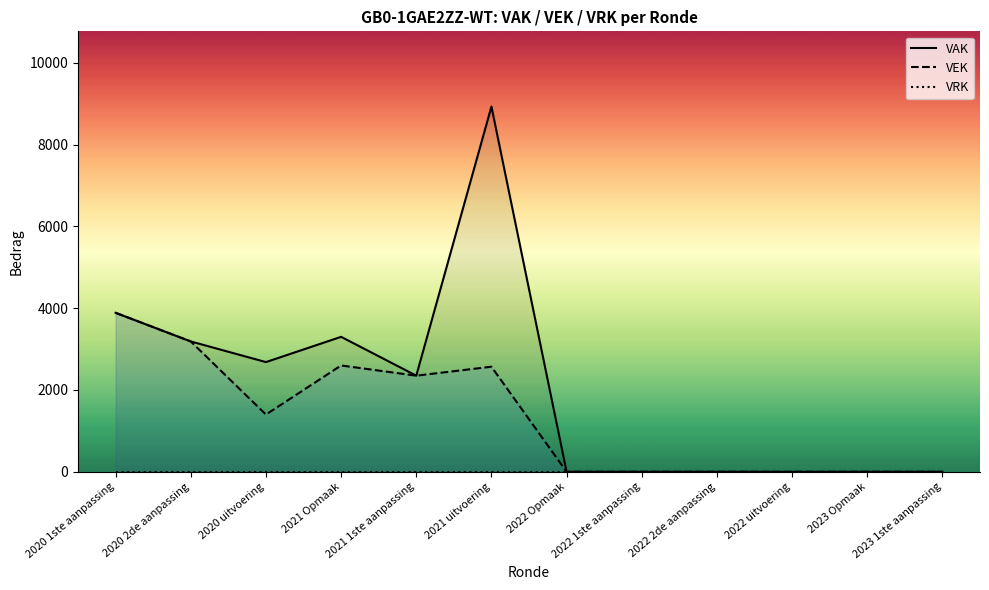

Is this an area chart (filled region under the line)?

No